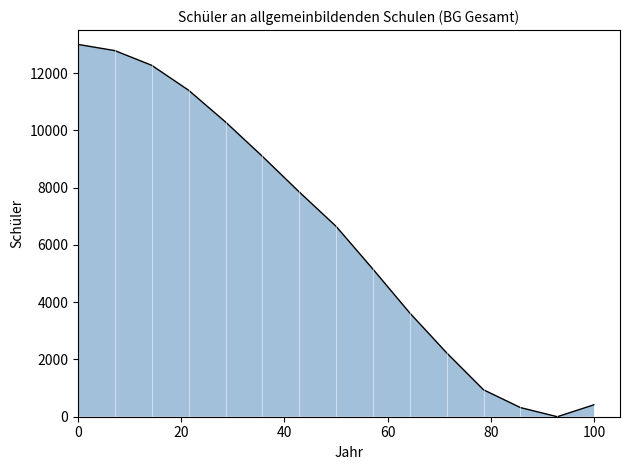

True or false: the data shows 2617.4 at 100.

False